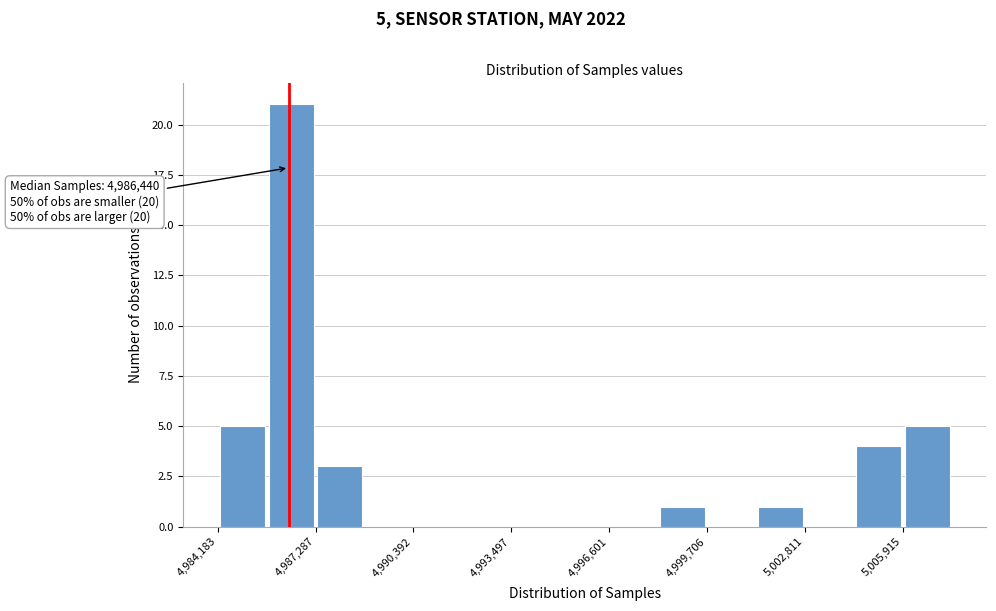

Around what value on the x-axis is the tallest bar? Give the approximate position of its centre, as read against the axis.

4986500